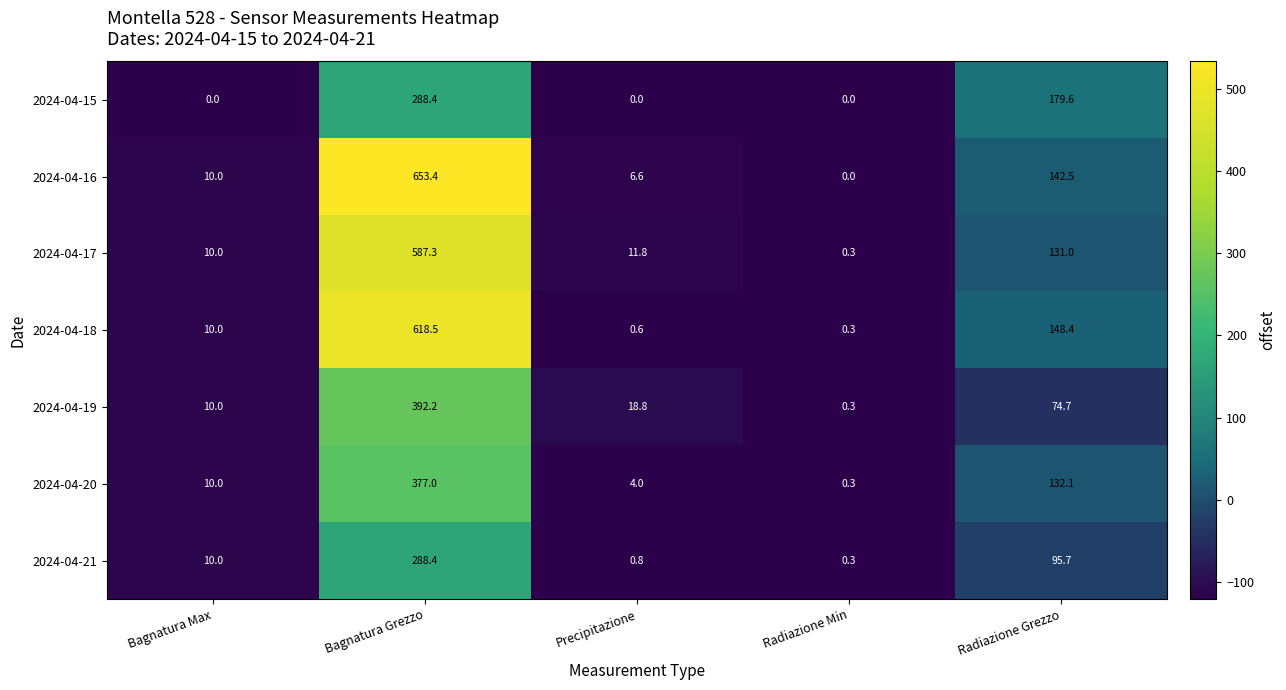

What is the minimum value shown in the chart?

0.0